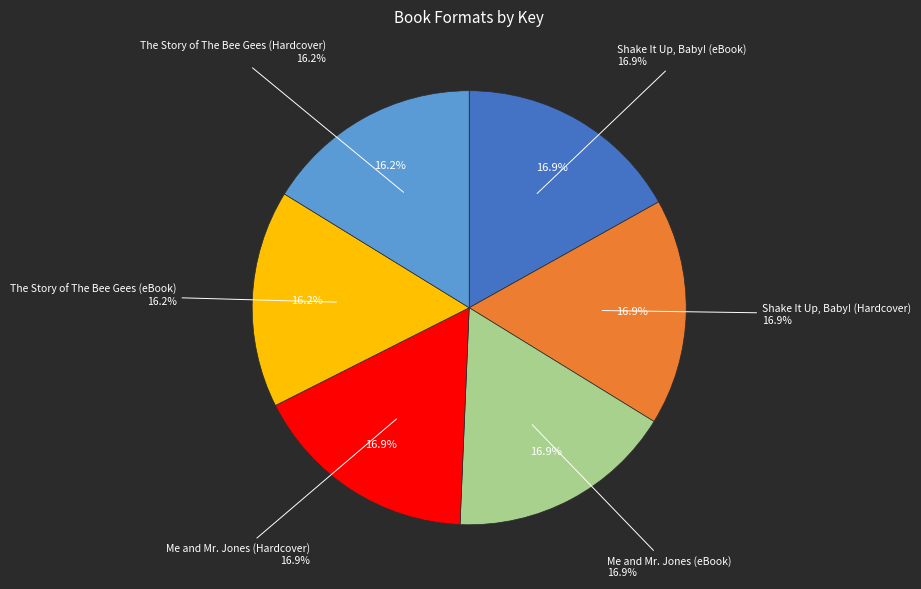

Is it true that Me and Mr. Jones (Hardcover) is 27% of the pie?

False